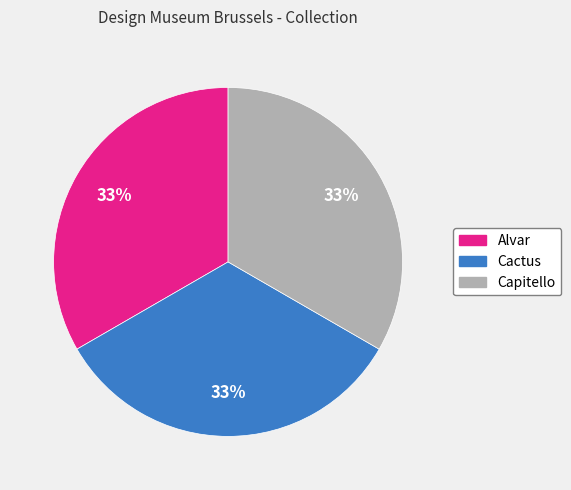

Approximately how many times larger is the value at Alvar compared to Capitello?

1.0